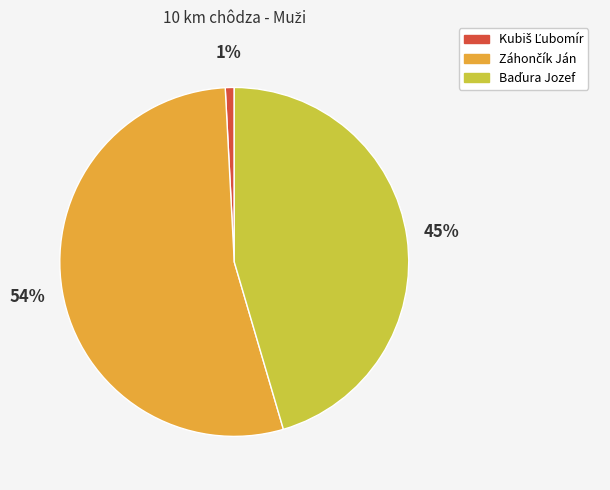

Count the number of slices in the pie.

3